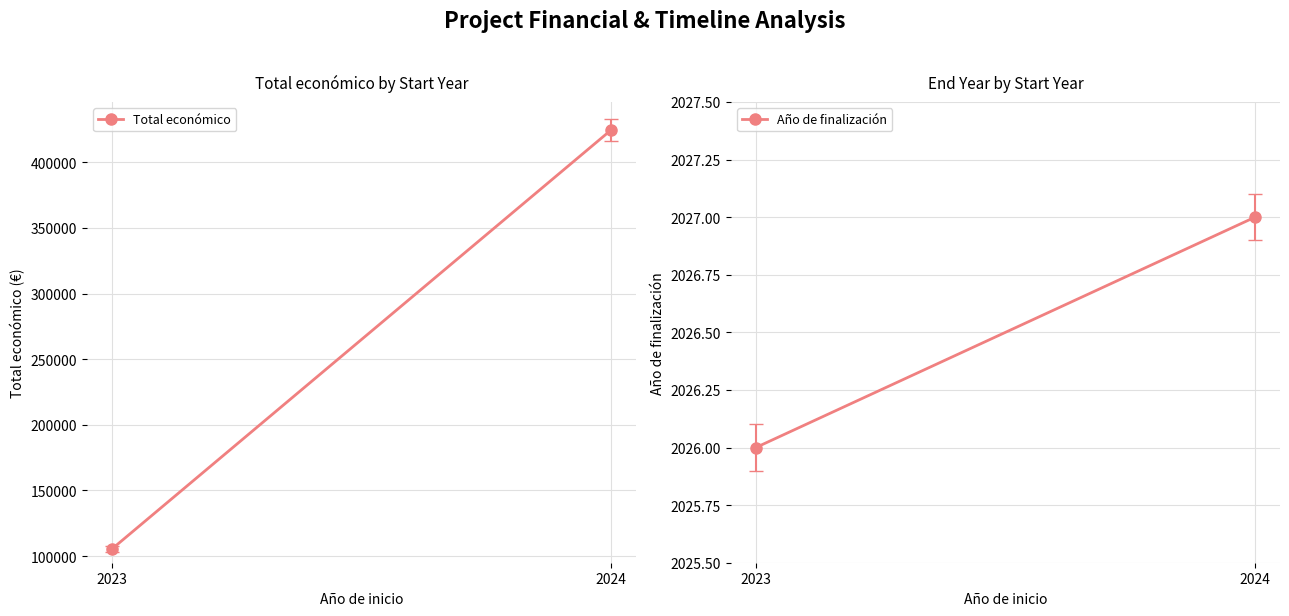

True or false: Total económico has a value of 105516 at 2023.

True